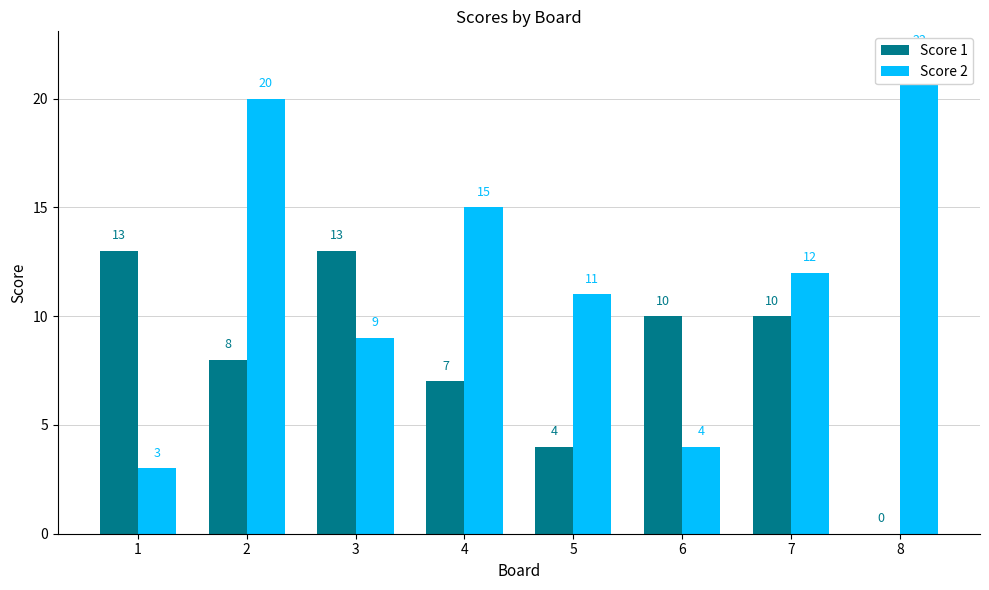

Which series has the largest total across all categories?

Score 2